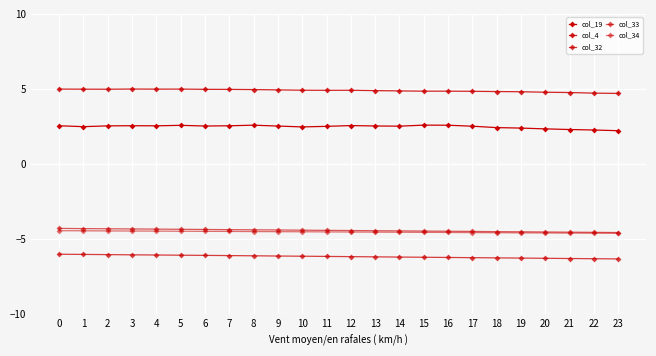

How many lines are shown in the chart?

5